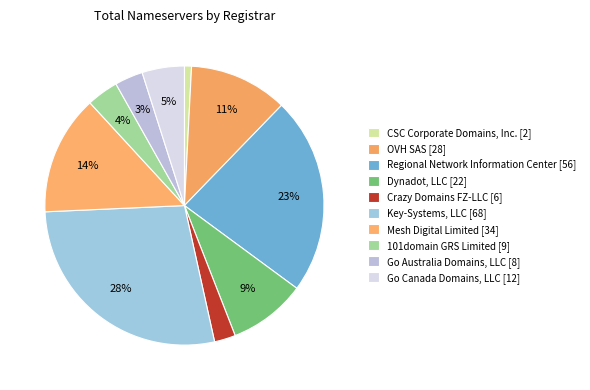

Is there any slice that represents more than half of the pie?

No